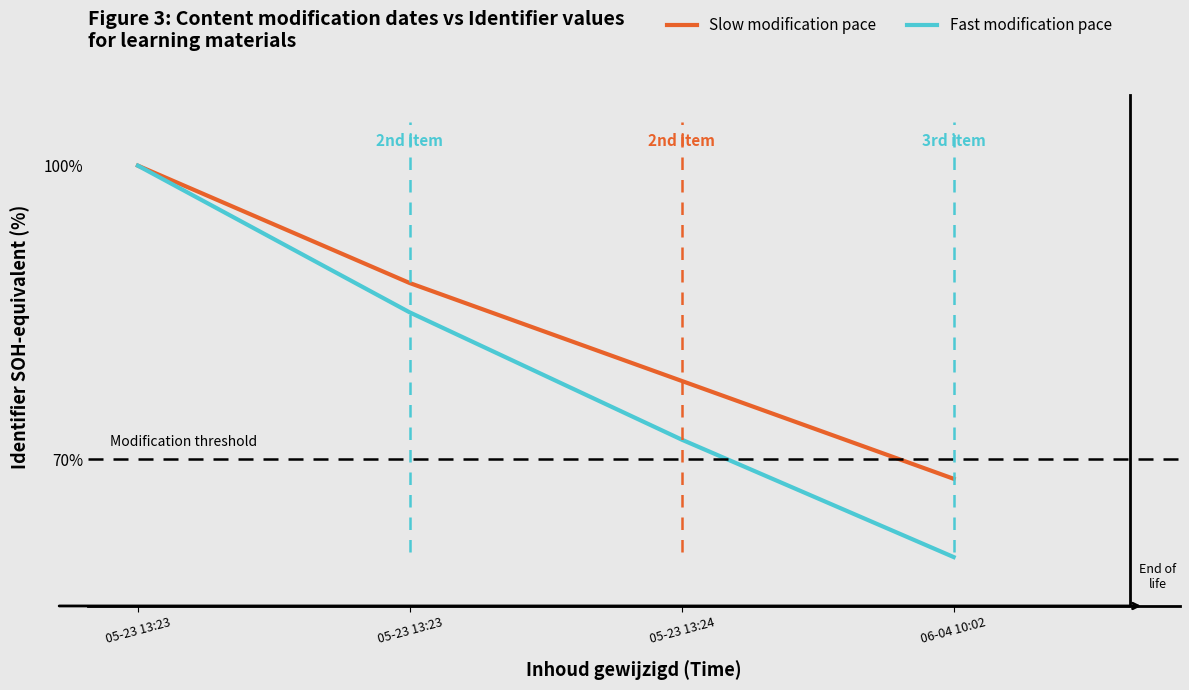

Is this an area chart (filled region under the line)?

No